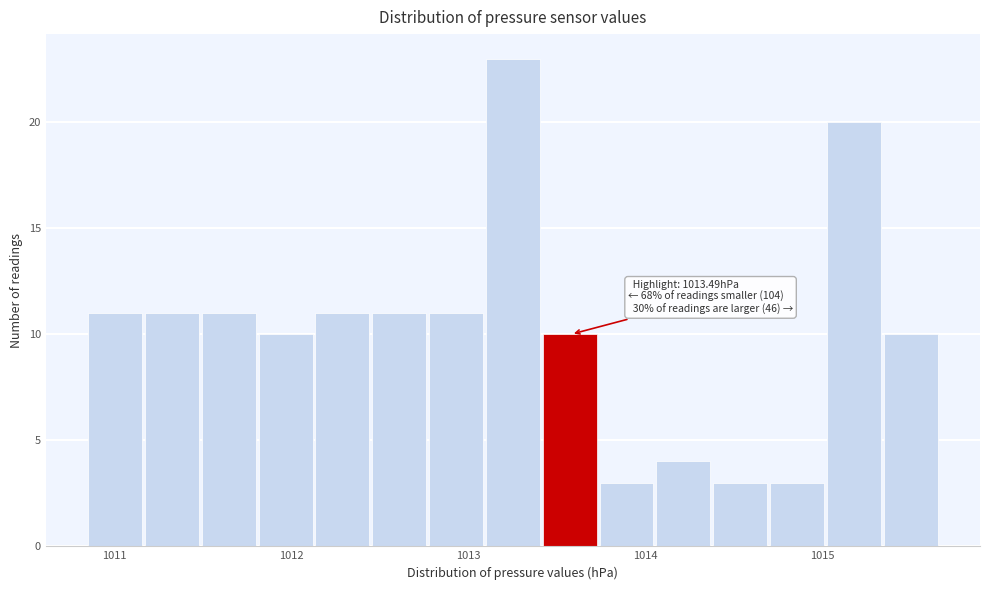

Around what value on the x-axis is the tallest bar? Give the approximate position of its centre, as read against the axis.

1013.3